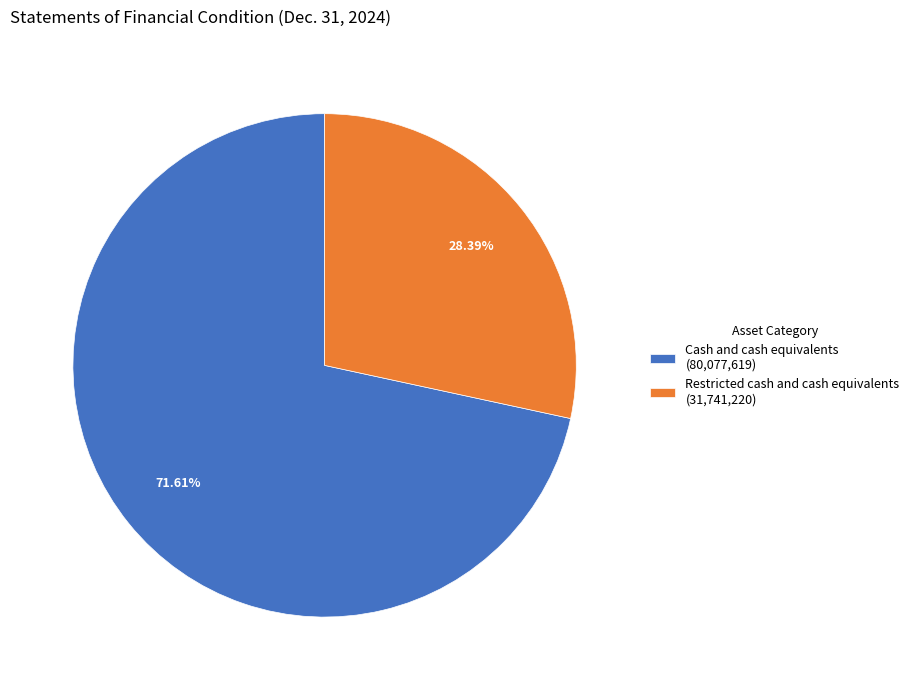

What percentage is the Cash and cash equivalents slice, to the nearest percent?

72%